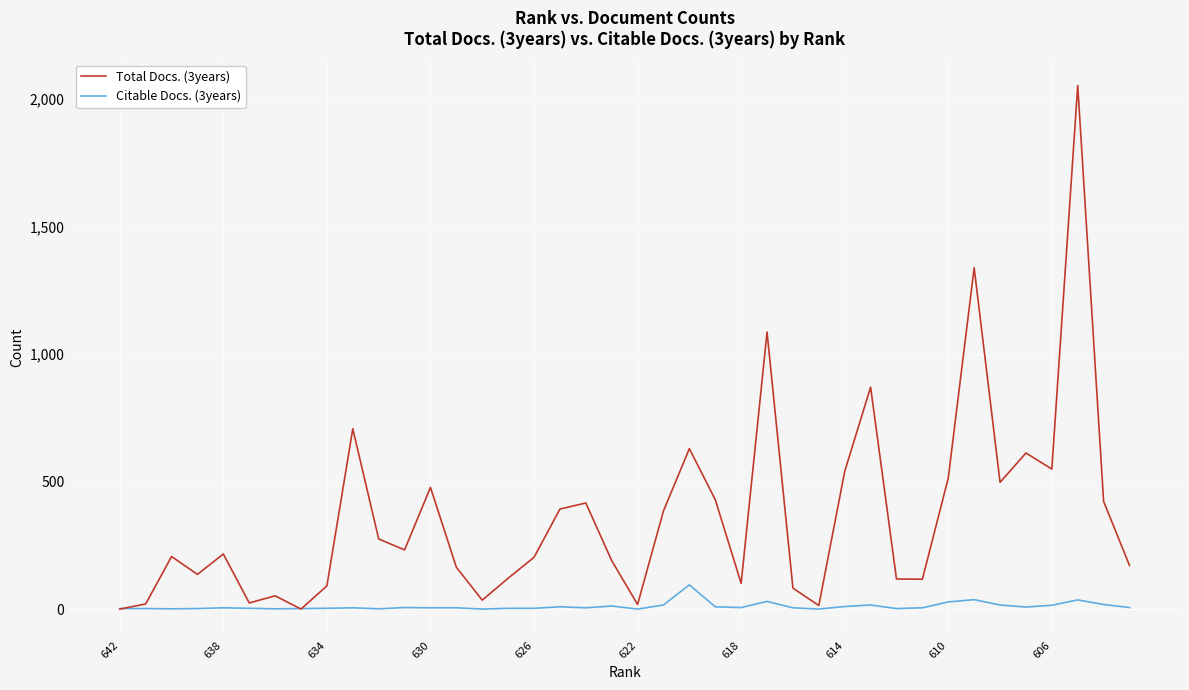

How many positive values does the Total Docs. (3years) series have?

38